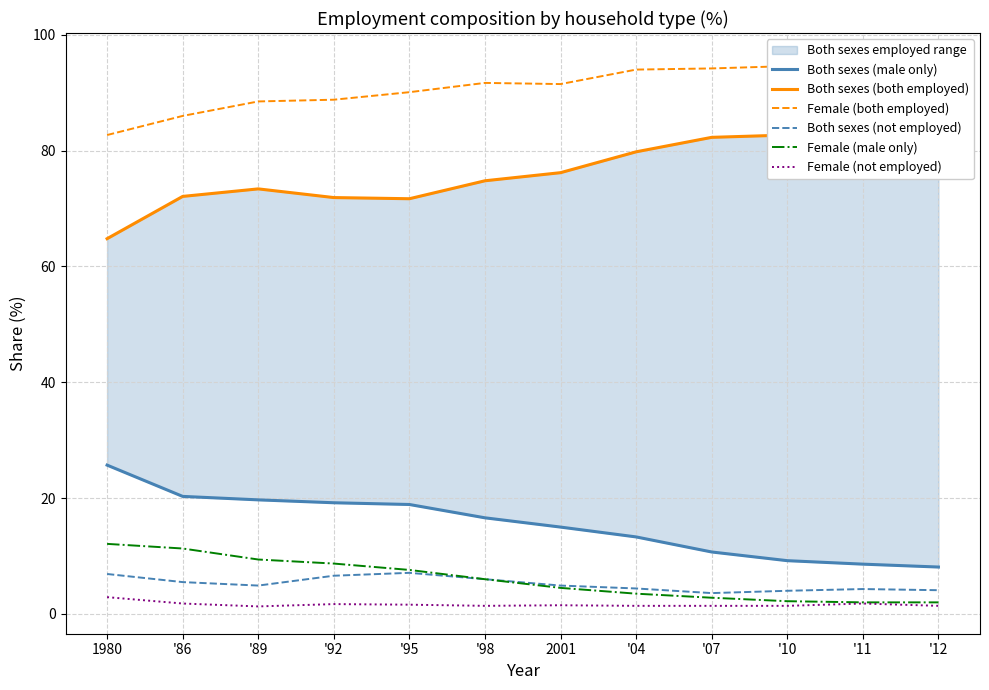

True or false: Female (not employed) and Female (both employed) cross at least once.

False